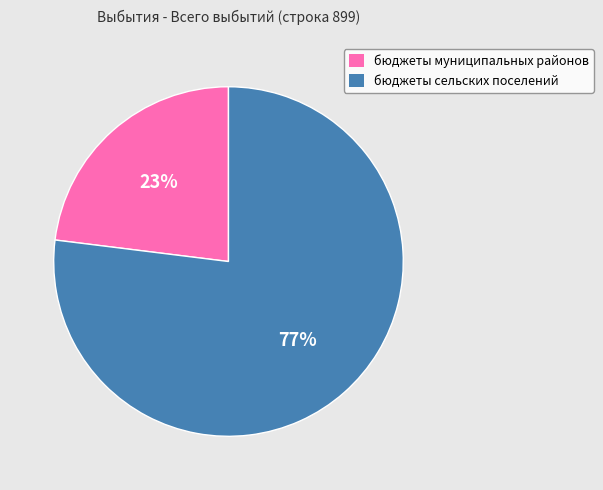

Approximately how many times larger is the value at бюджеты муниципальных районов compared to бюджеты сельских поселений?

0.3